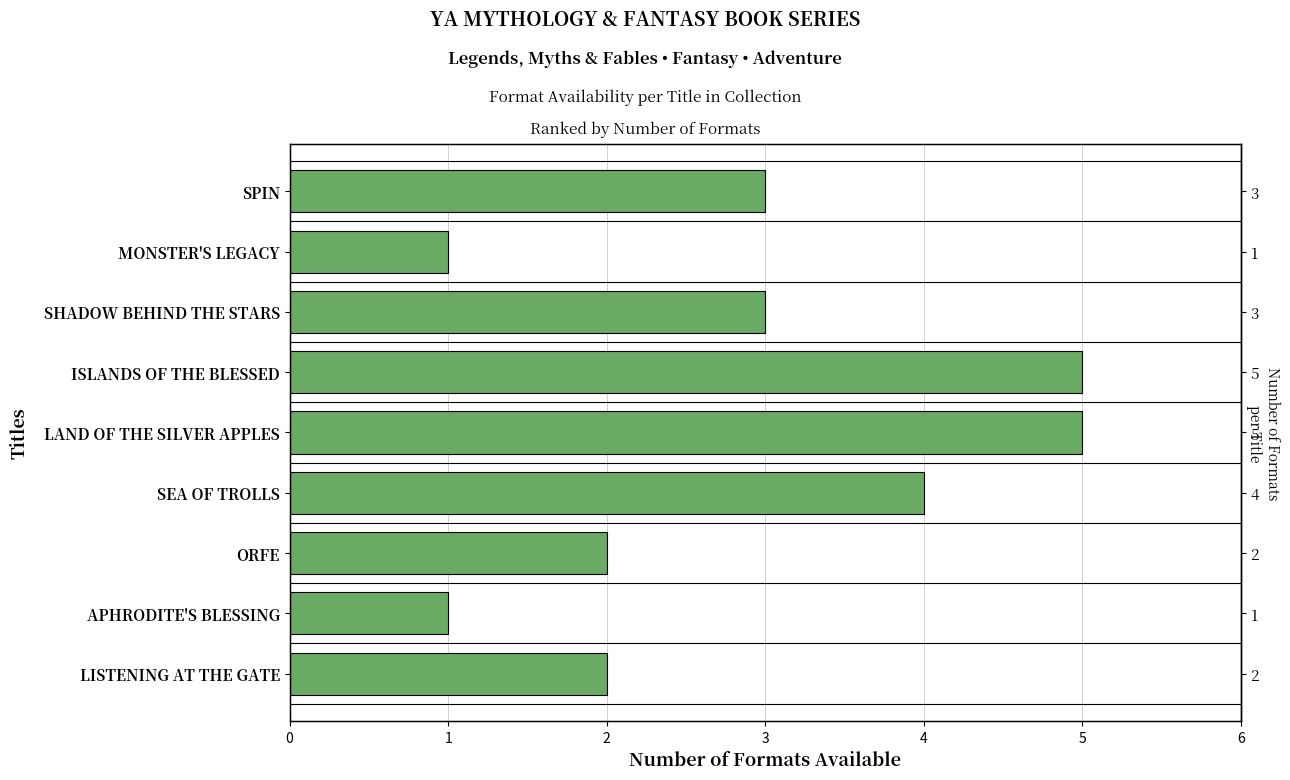

Approximately how many times larger is the value at SHADOW BEHIND THE STARS compared to SEA OF TROLLS?

0.8